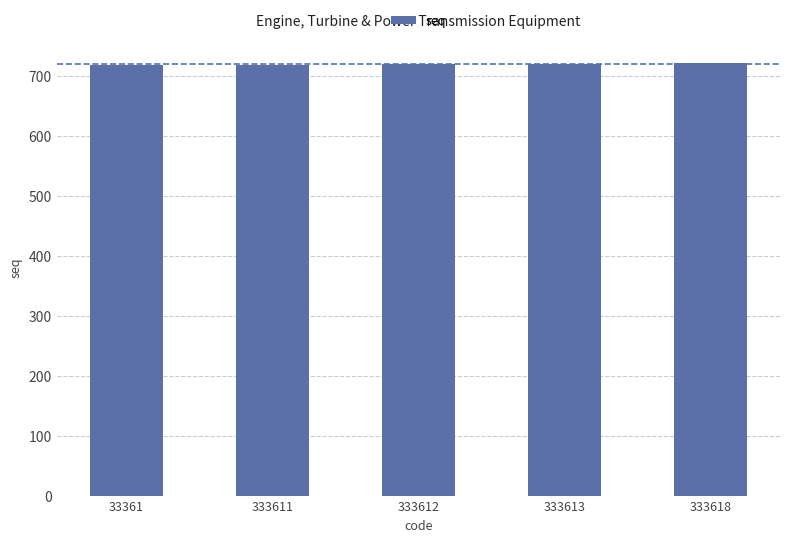

Count the values in the range 718 to 720.

3